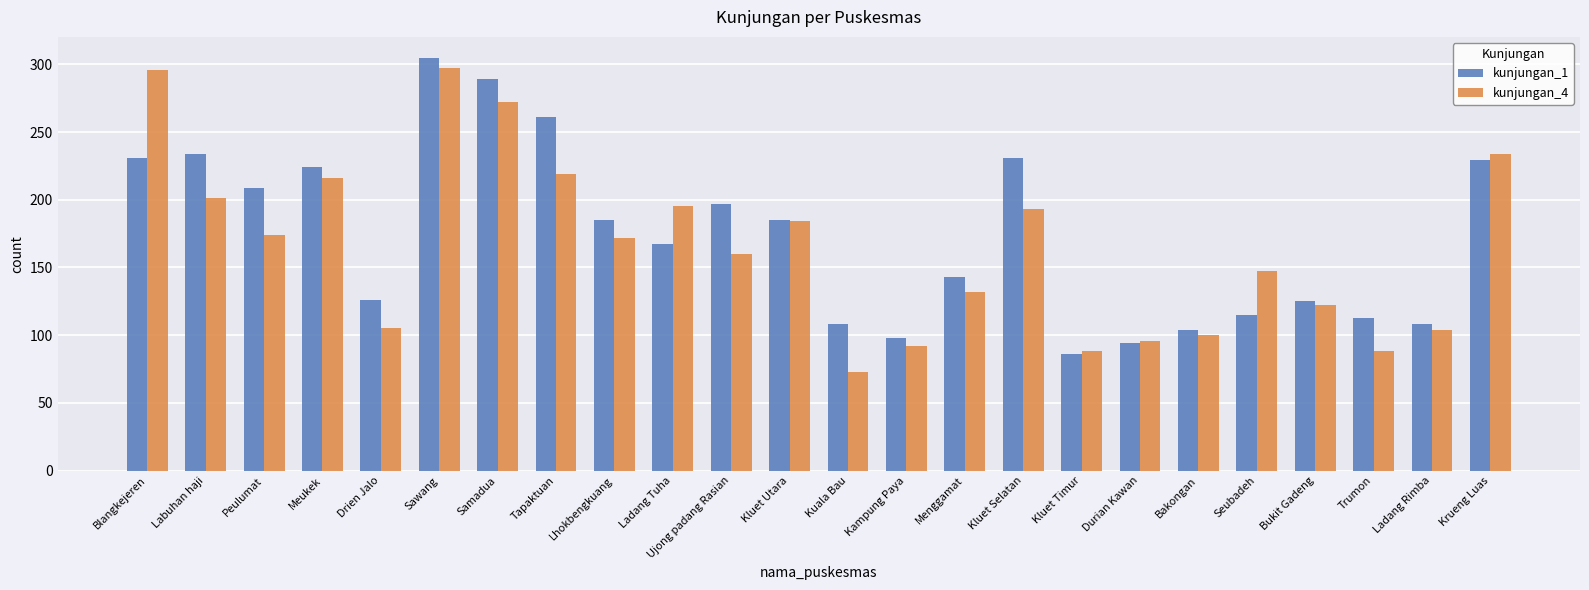

Count the number of data series in this chart.

2